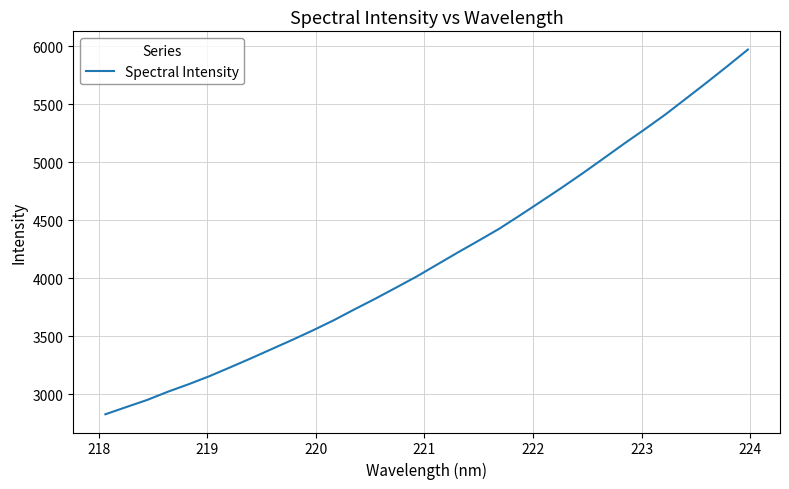

What is the minimum value shown in the chart?

2825.3